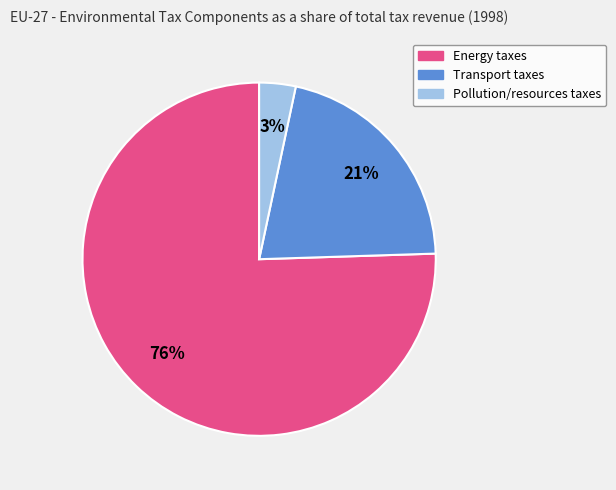

How many segments does this pie chart have?

3